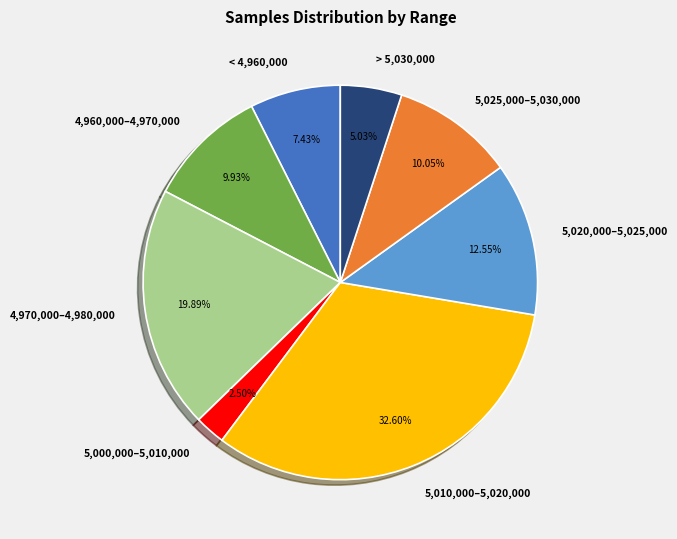

Which has a higher value, 5,020,000–5,025,000 or 4,970,000–4,980,000?

4,970,000–4,980,000